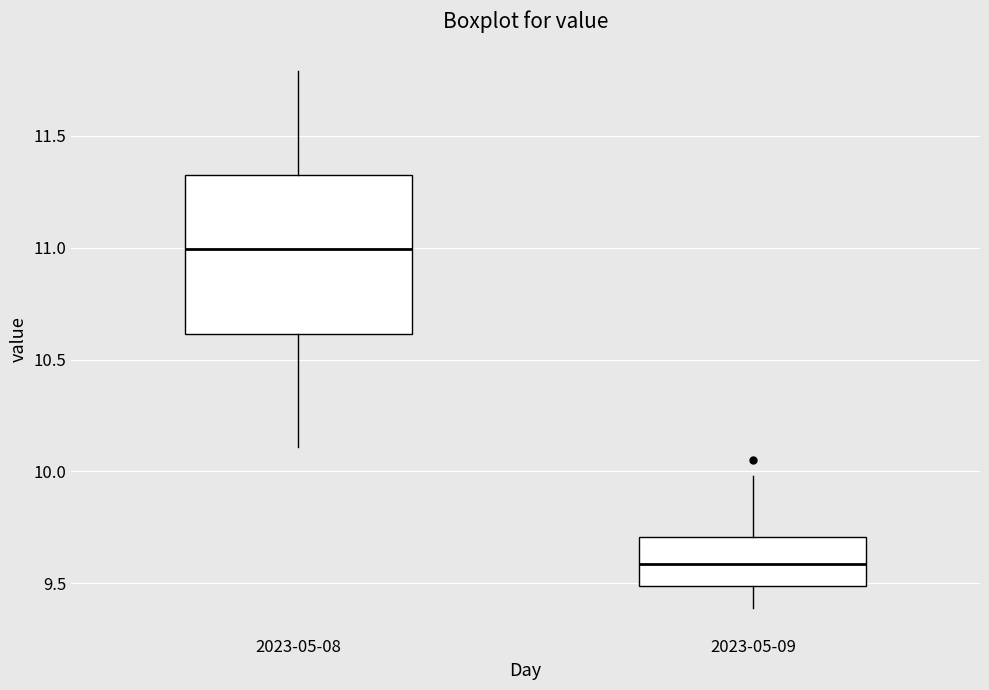

Reading left to right, transcribe this box plot: for each box, give where its median line is, the range the box spans, and where its two whiskers end, as read against the y-axis. The values are not printed on the chart, so give them approximately, as read against the axis.

2023-05-08: median 11.00, box 10.60 to 11.35, whiskers 10.10 to 11.80
2023-05-09: median 9.60, box 9.50 to 9.70, whiskers 9.40 to 10.00